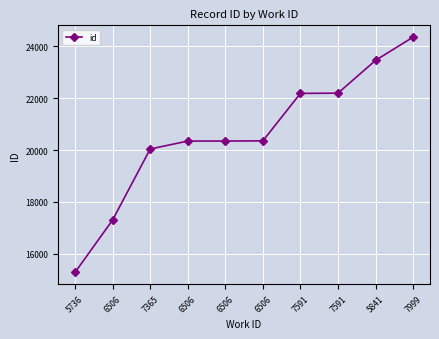

Approximately how many times larger is the value at 7591 compared to 7591?

1.0